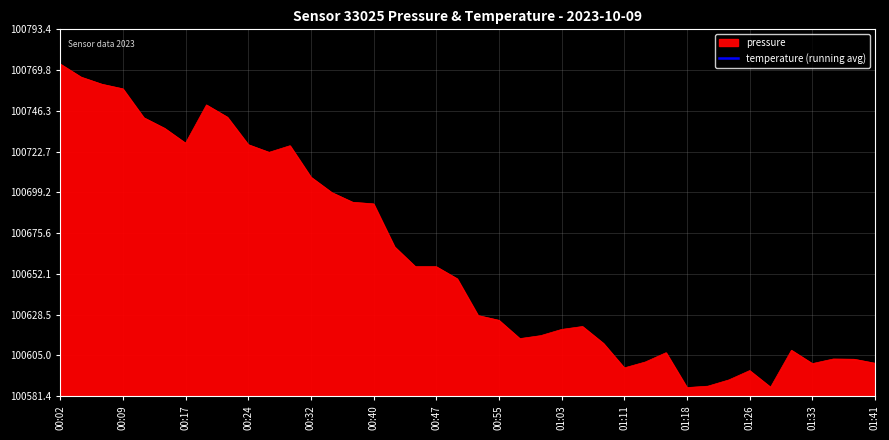

True or false: pressure has a value of 100759.0 at 00:09.

True